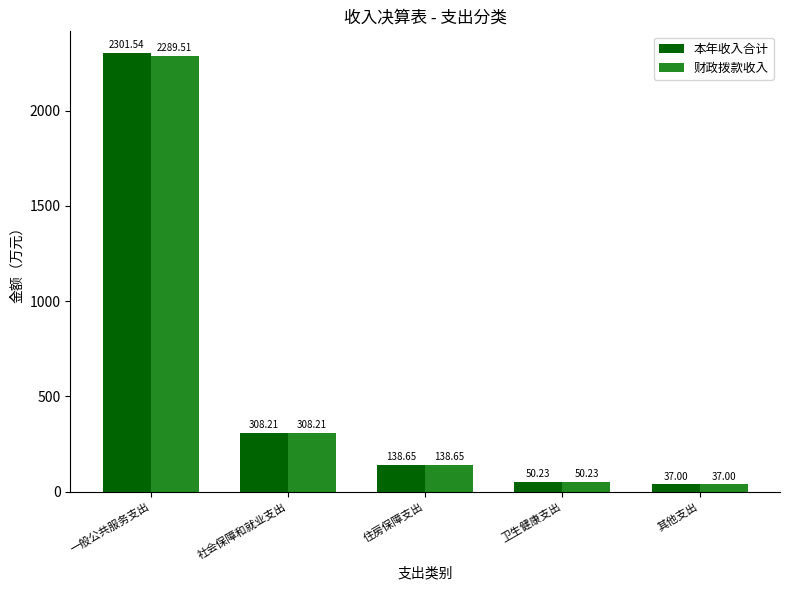

What is the highest value of the 财政拨款收入 series?

2289.5